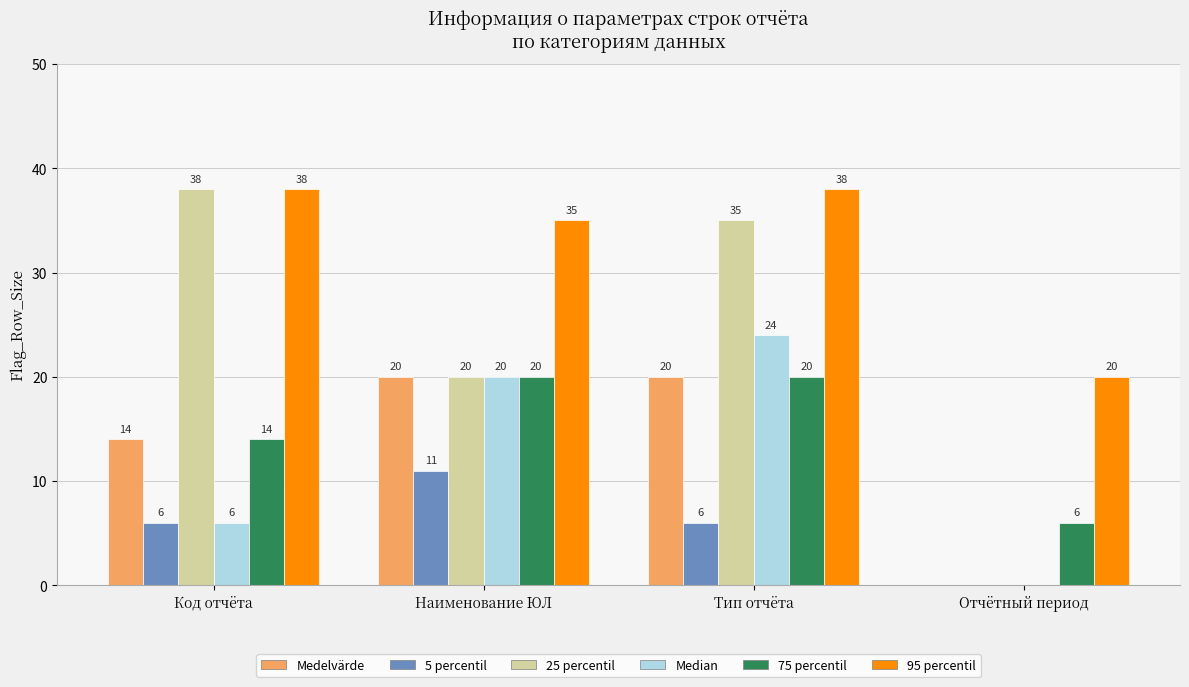

Reading left to right, what are all the values shown in this chart?

Medelvärde: Код отчёта=14	Наименование ЮЛ=20	Тип отчёта=20	Отчётный период=0
5 percentil: Код отчёта=6	Наименование ЮЛ=11	Тип отчёта=6	Отчётный период=0
25 percentil: Код отчёта=38	Наименование ЮЛ=20	Тип отчёта=35	Отчётный период=0
Median: Код отчёта=6	Наименование ЮЛ=20	Тип отчёта=24	Отчётный период=0
75 percentil: Код отчёта=14	Наименование ЮЛ=20	Тип отчёта=20	Отчётный период=6
95 percentil: Код отчёта=38	Наименование ЮЛ=35	Тип отчёта=38	Отчётный период=20